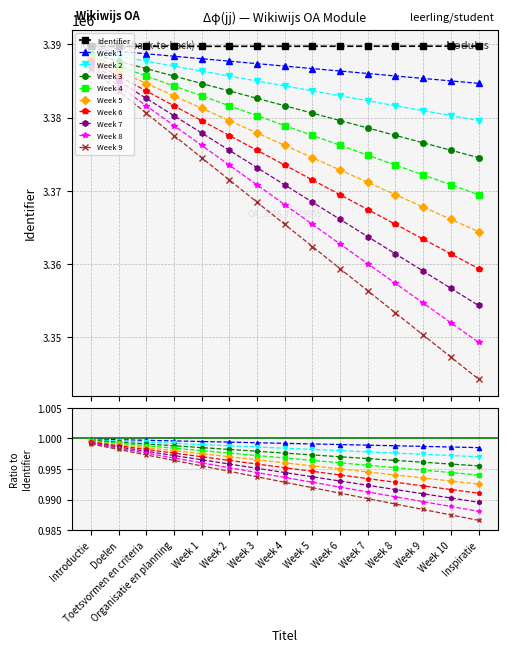

What is the average value?

3389735